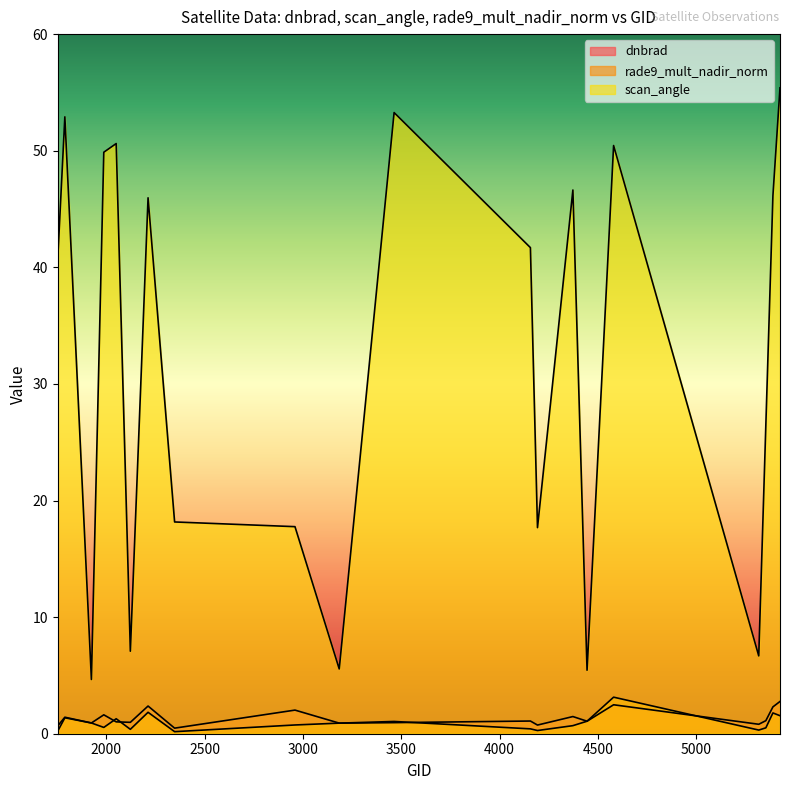

What is the spread (max minus min) of values at 5390?

44.4